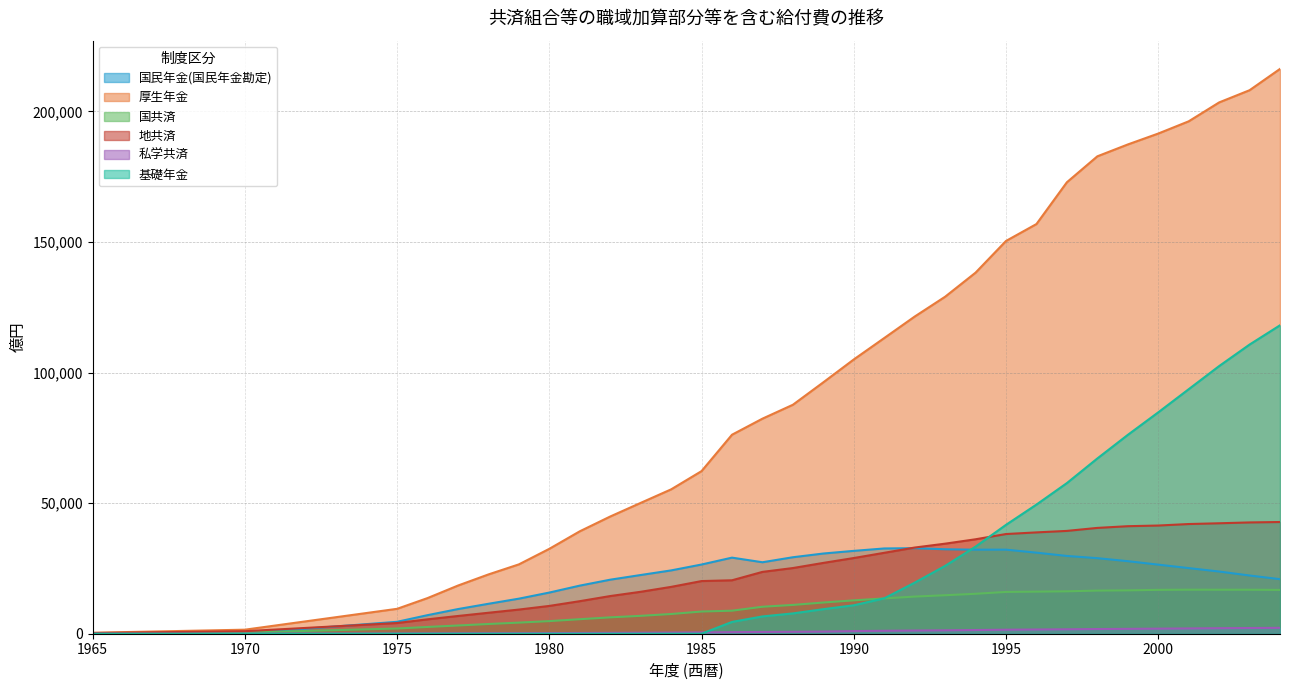

How many categories are shown in the chart?

32